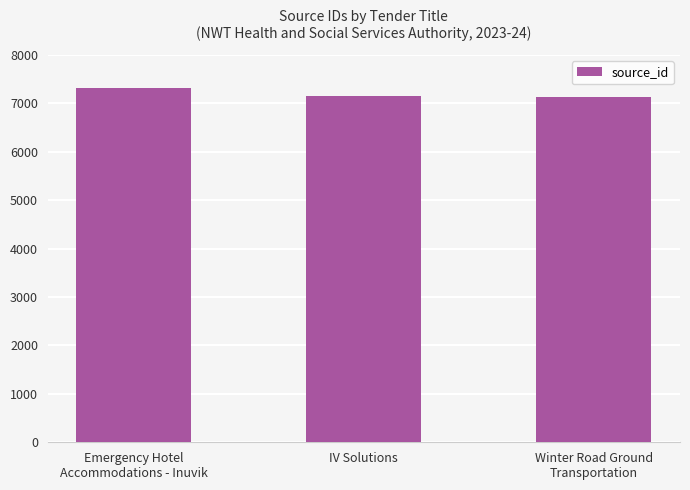

At which label is the value closest to 7219?

IV Solutions